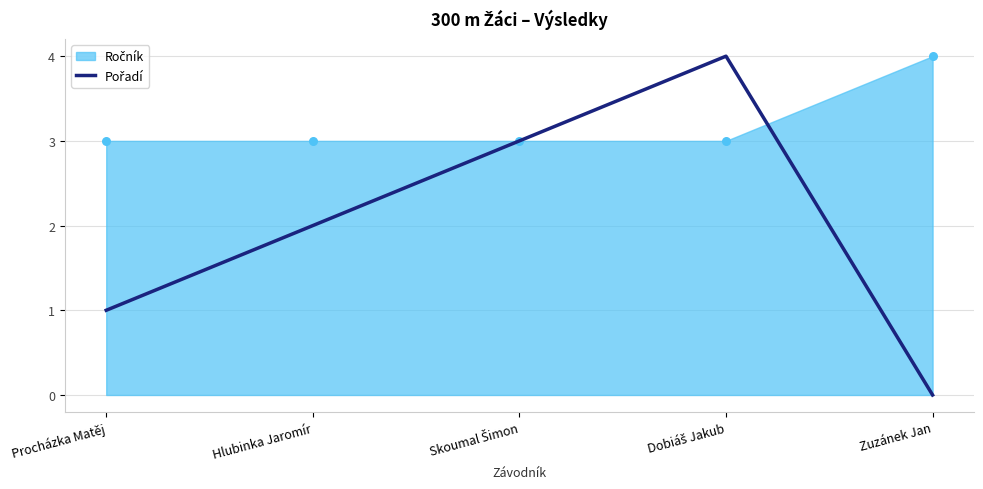

Between Zuzánek Jan and Dobiáš Jakub, which is larger?

Dobiáš Jakub